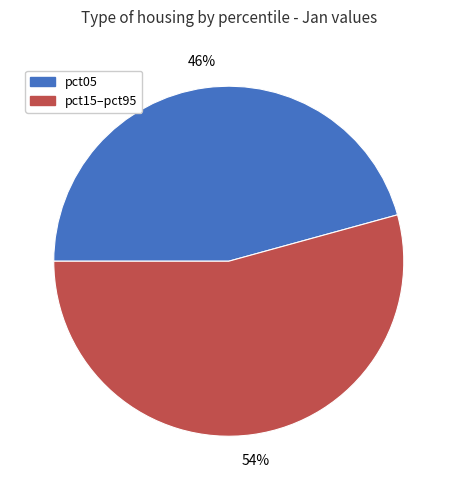

Is there a majority slice in this chart?

Yes